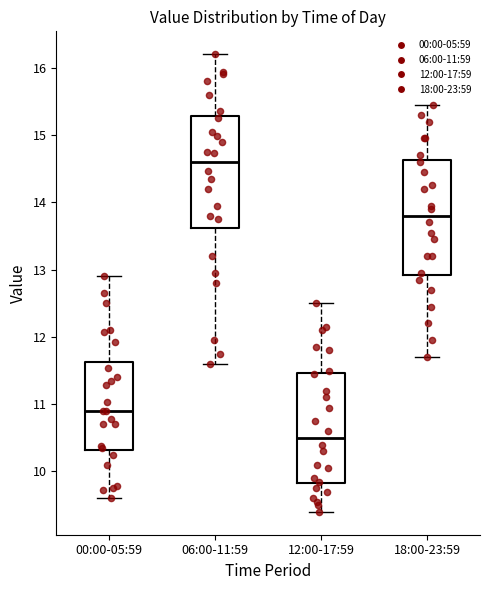

Reading left to right, read every box against the y-axis: the position of its median line, the range the box covers, and the ends of its whiskers. The values are not printed on the chart, so give them approximately, as read against the axis.

00:00-05:59: median 10.9, box 10.3 to 11.6, whiskers 9.6 to 12.9
06:00-11:59: median 14.6, box 13.6 to 15.3, whiskers 11.6 to 16.2
12:00-17:59: median 10.5, box 9.8 to 11.5, whiskers 9.4 to 12.5
18:00-23:59: median 13.8, box 12.9 to 14.6, whiskers 11.7 to 15.5